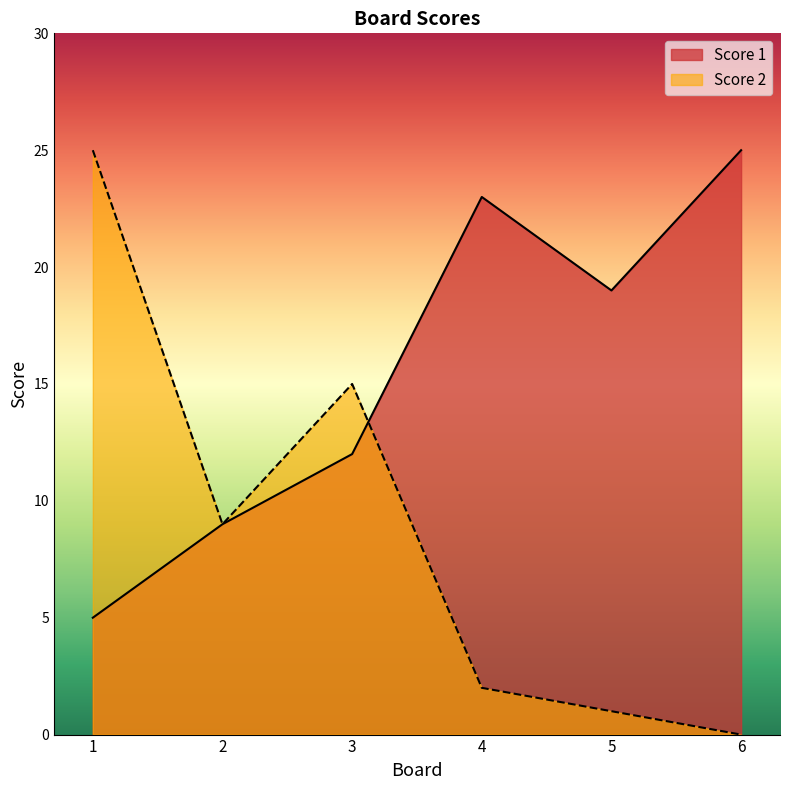

Rank the series at 3 from lowest to highest value.

Score 1, Score 2